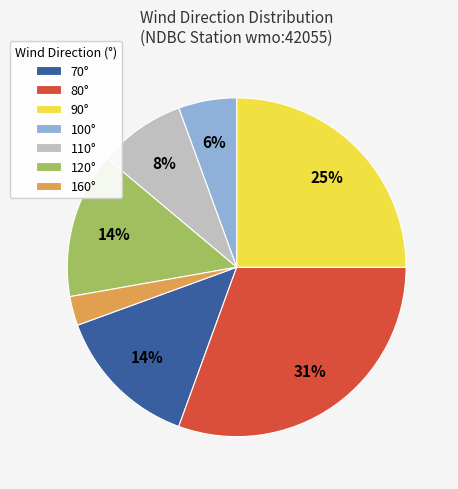

Is there a majority slice in this chart?

No